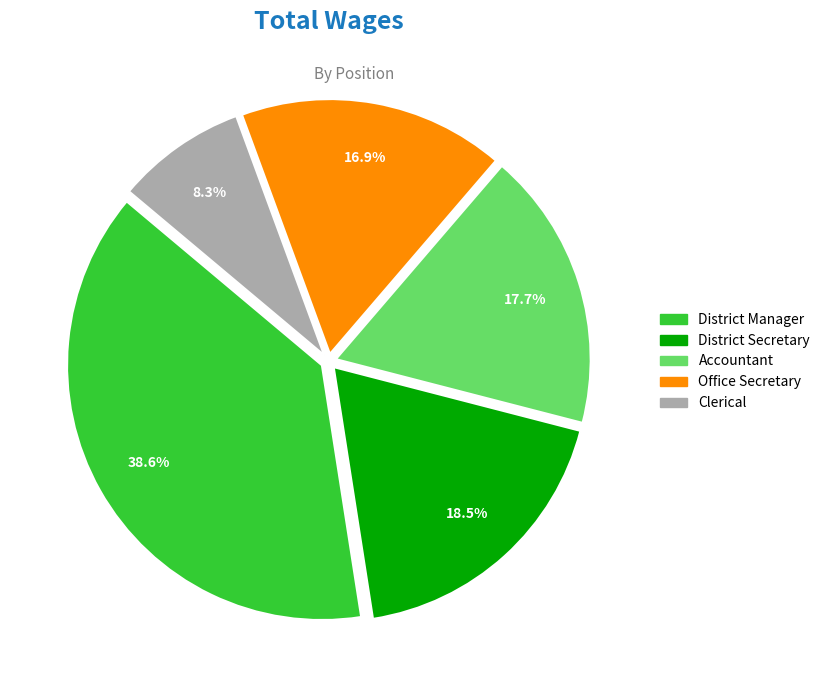

How many segments does this pie chart have?

5